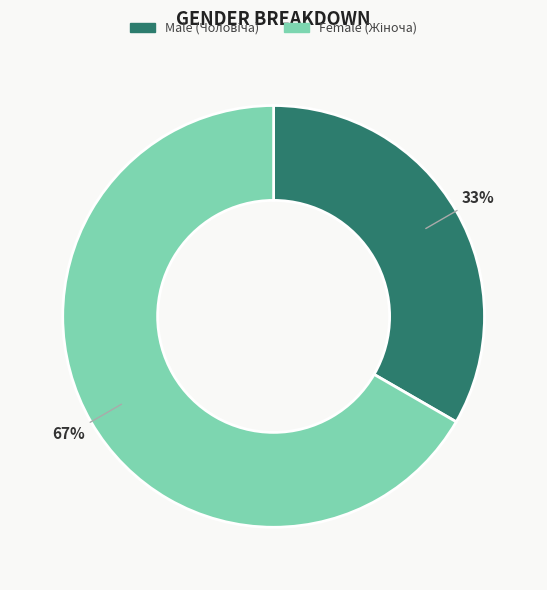

How many slices are in this pie chart?

2